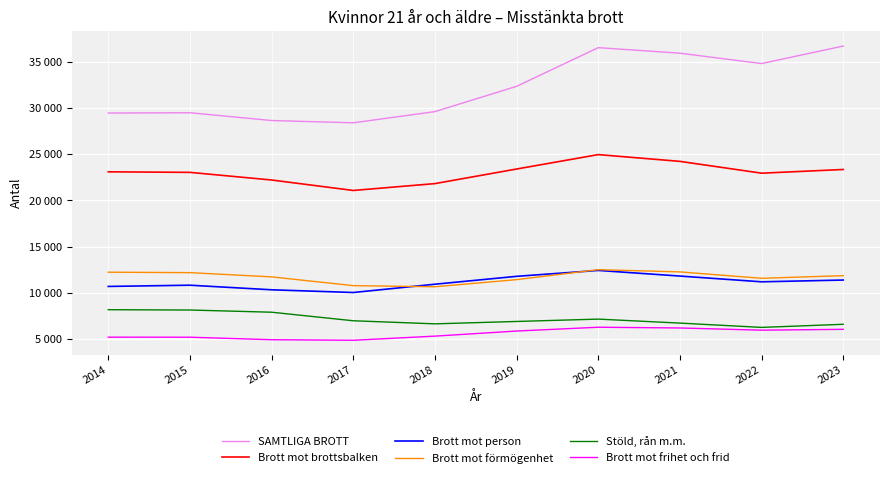

What are all the series names shown in the legend?

SAMTLIGA BROTT, Brott mot brottsbalken, Brott mot person, Brott mot förmögenhet, Stöld, rån m.m., Brott mot frihet och frid